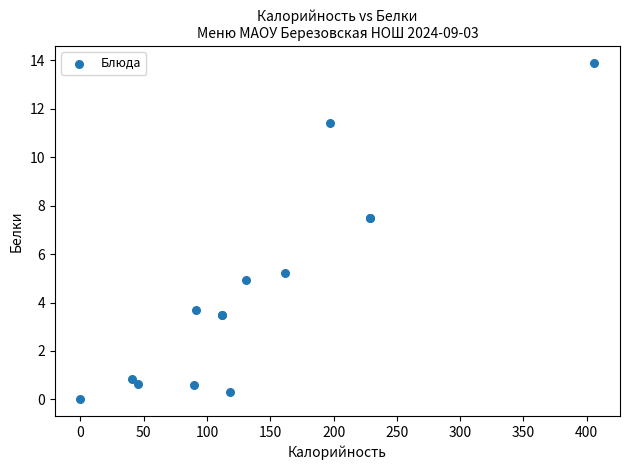

What Y value in the scatter plot is closest to 6?

5.2